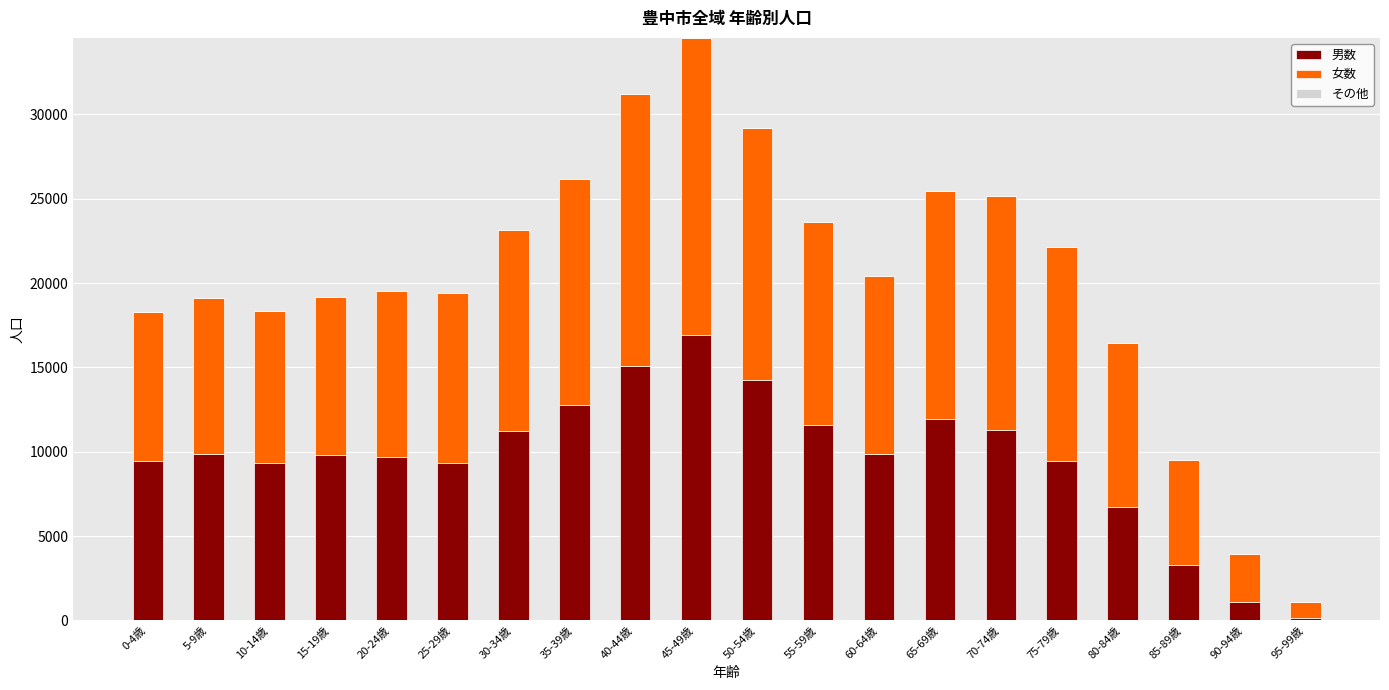

At which category is the sum across all series the highest?

45-49歳